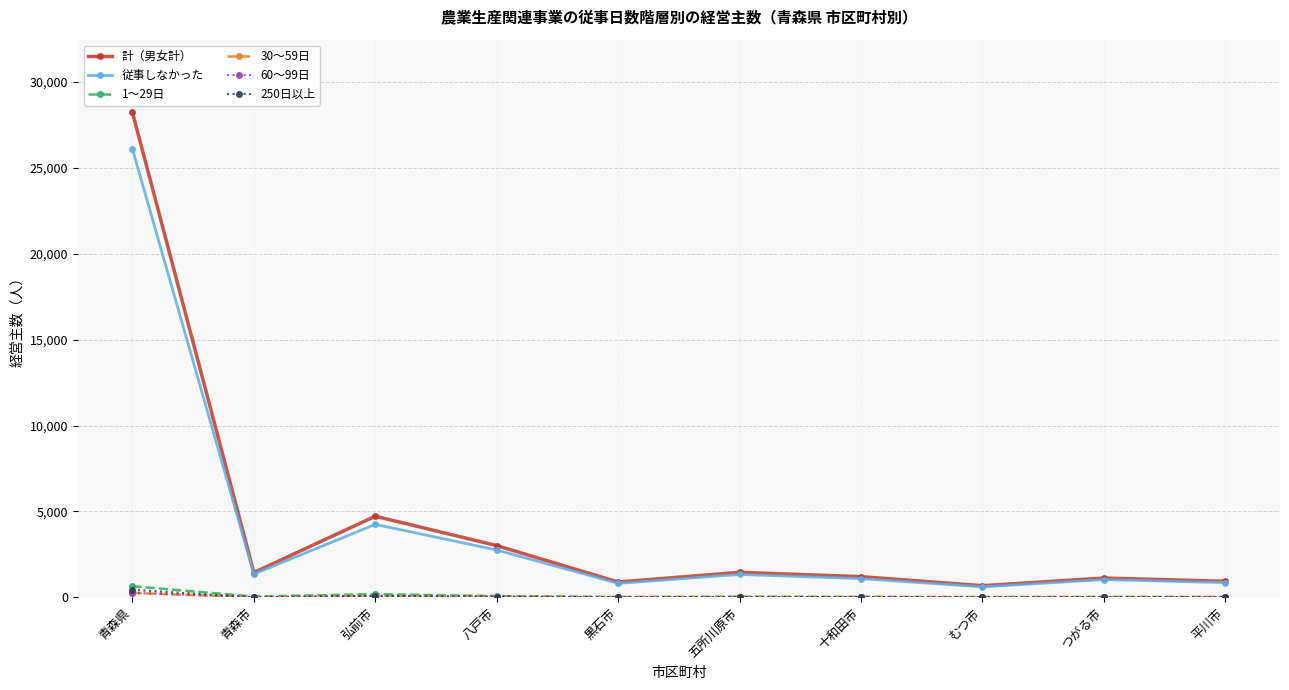

At which category does 計（男女計） reach its first local peak?

弘前市